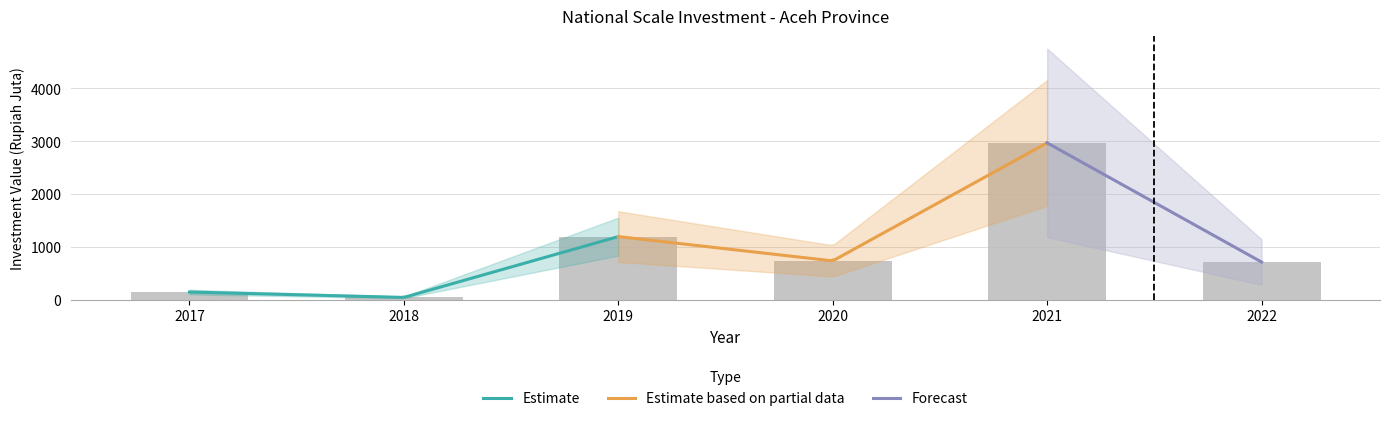

Which has a higher value, 2018 or 2021?

2021